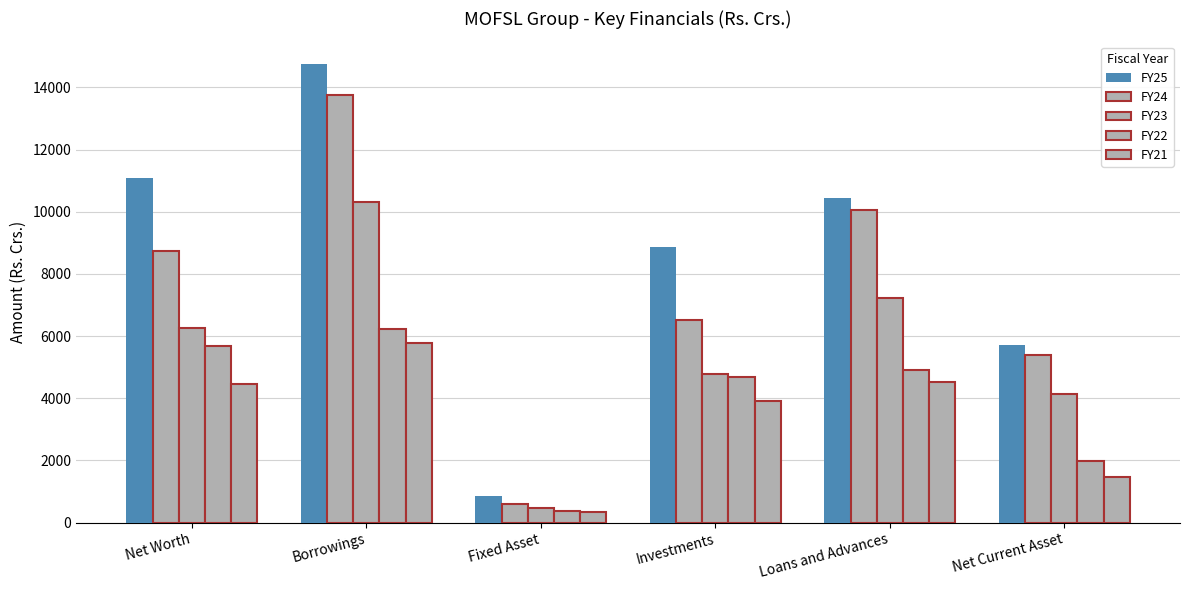

At how many categories does at least one series exceed 2627?

5